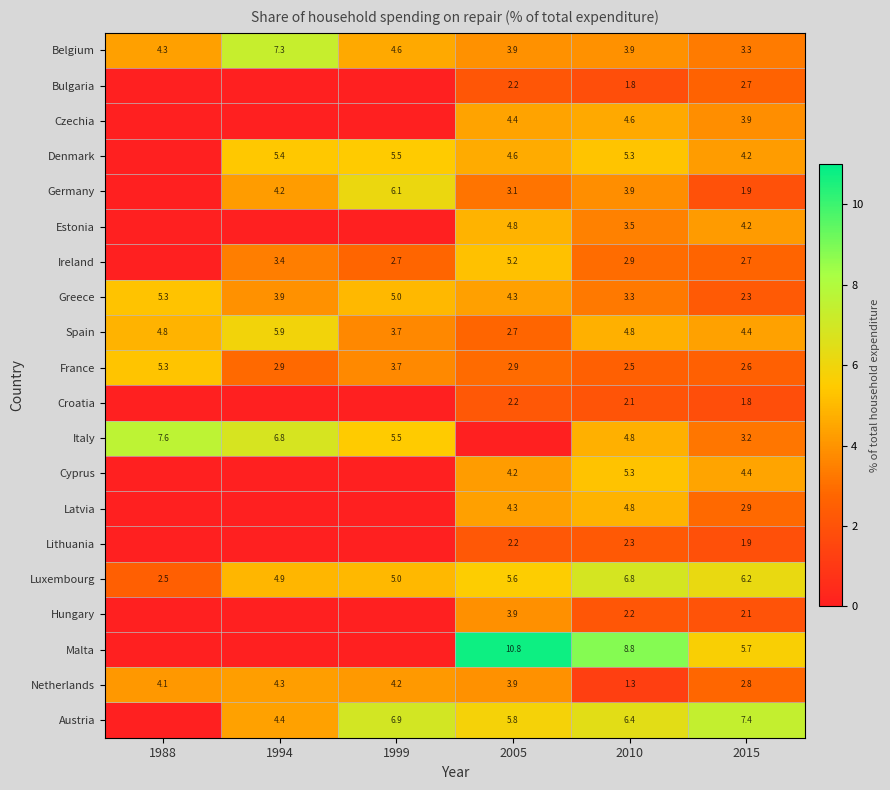

True or false: Germany has a value of 3.1 at 2005.

True